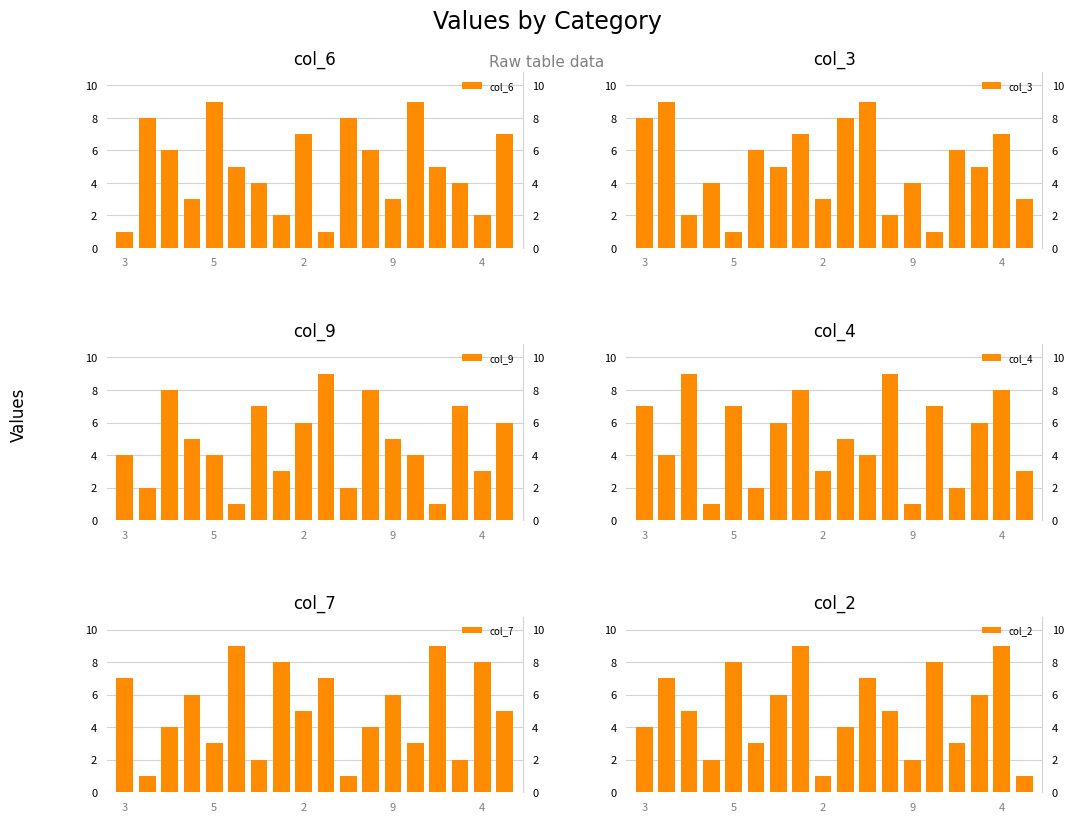

What value does the col_4 series have at 15?

6